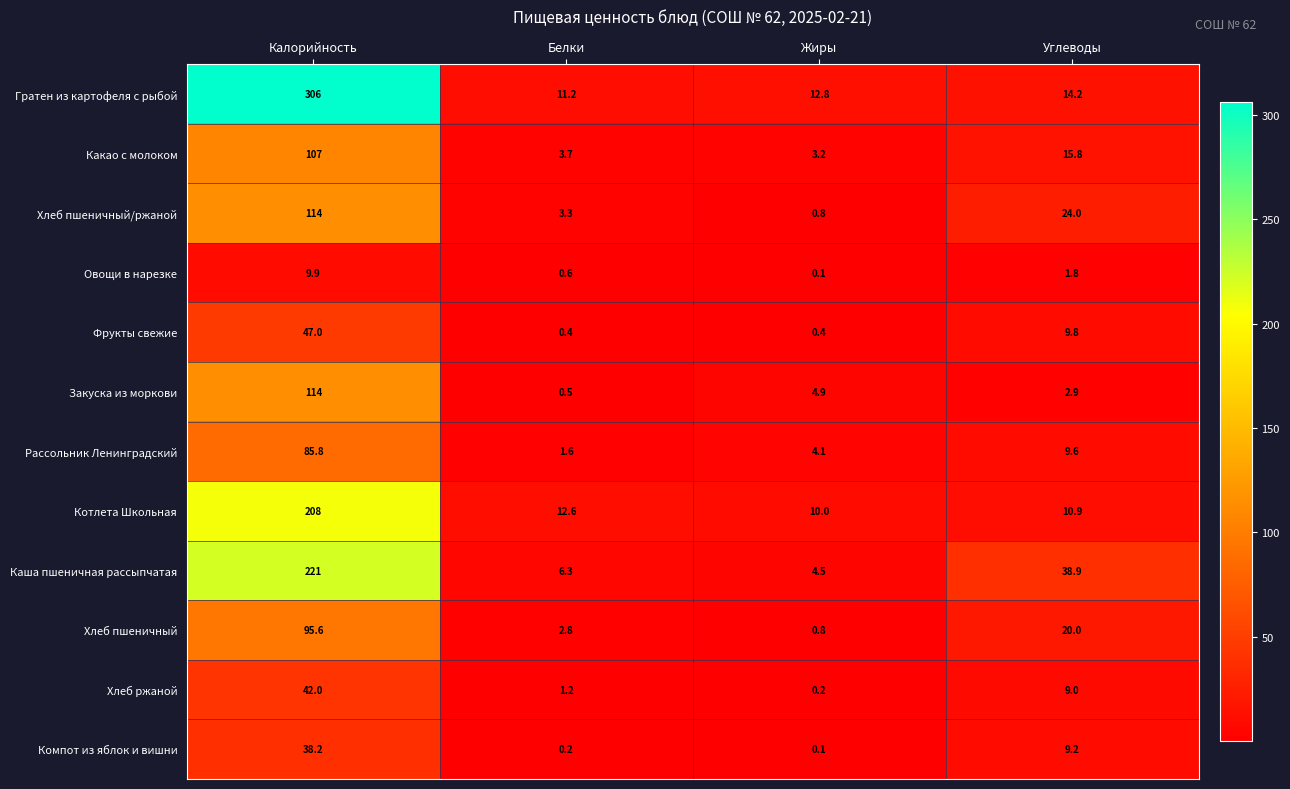

Which series has the largest range (max minus min)?

Гратен из картофеля с рыбой